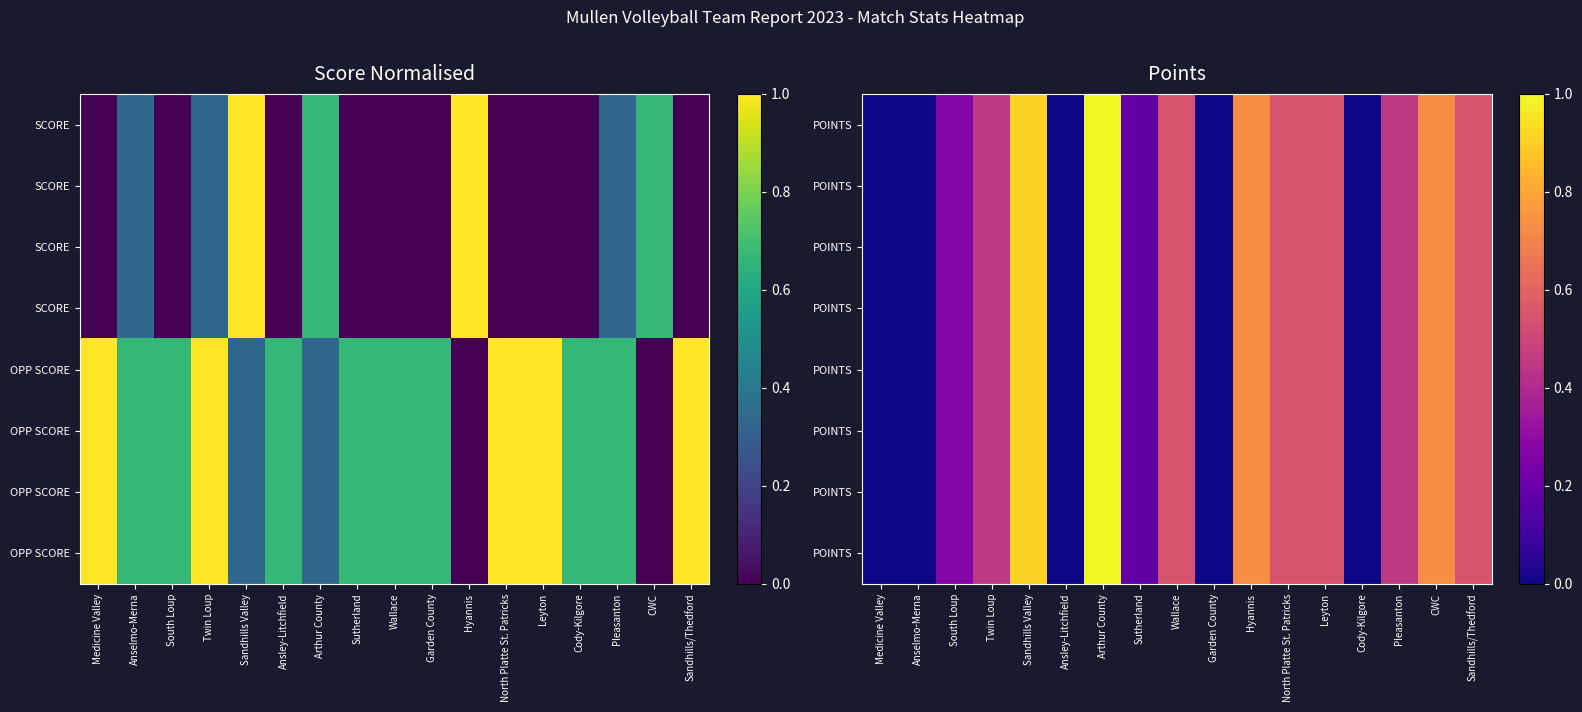

At which category is the sum across all series the highest?

Arthur County